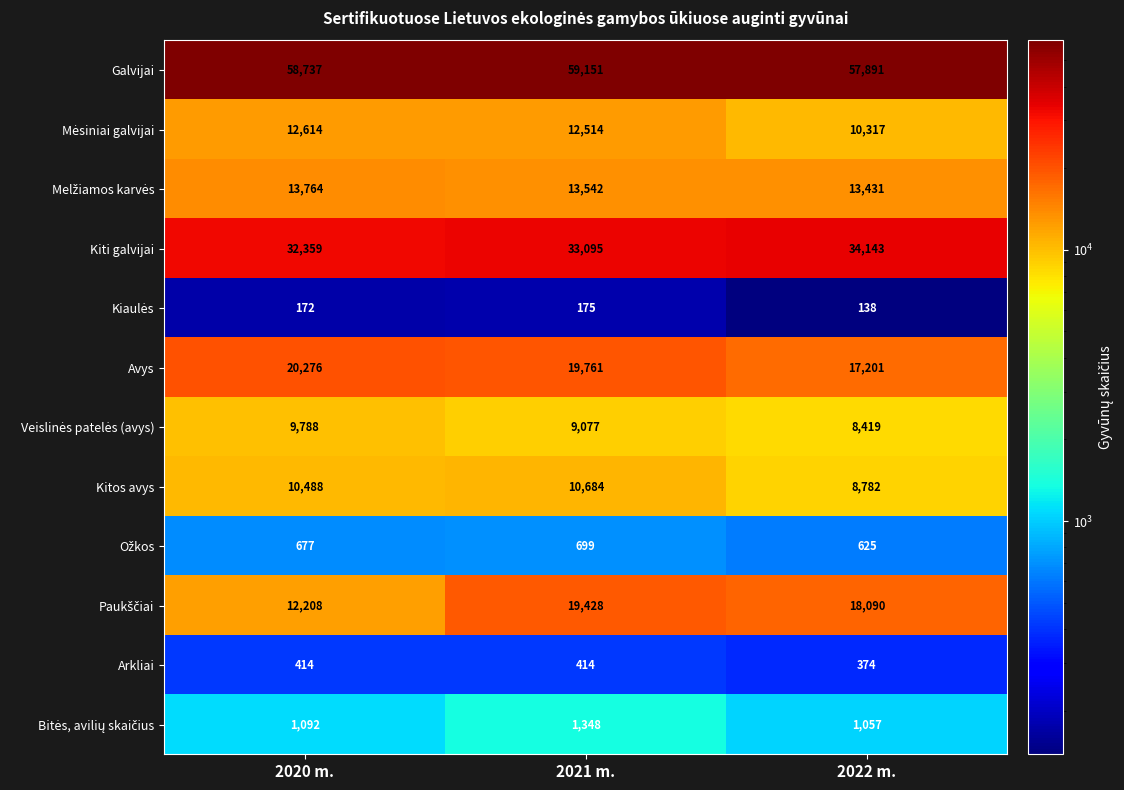

The value of Kitos avys at 2020 m. is 15130. True or false?

False